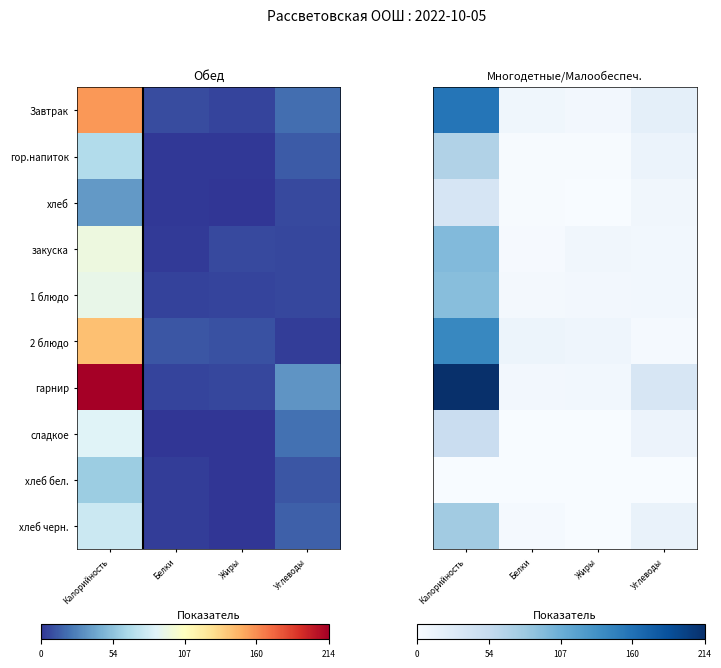

The value of хлеб черн. at Калорийность is 0.2. True or false?

False